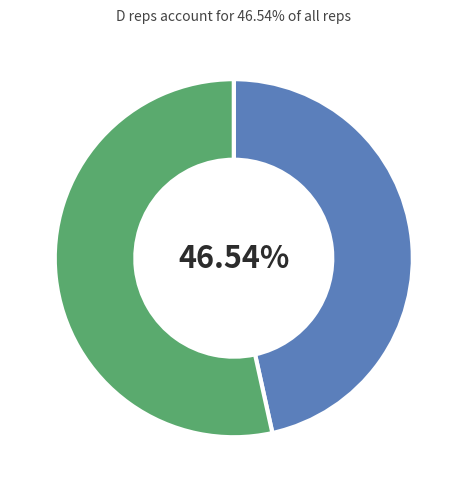

Does any single category account for the majority?

Yes